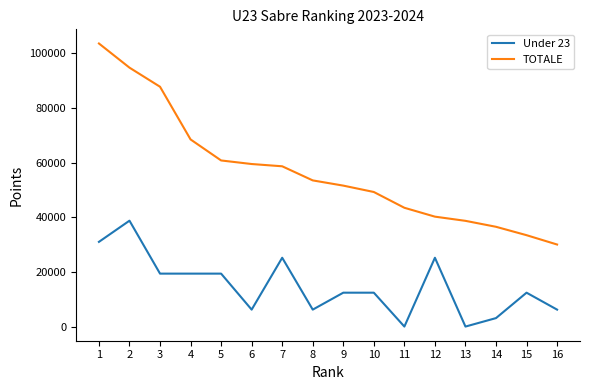

True or false: TOTALE and Under 23 intersect in this chart.

False